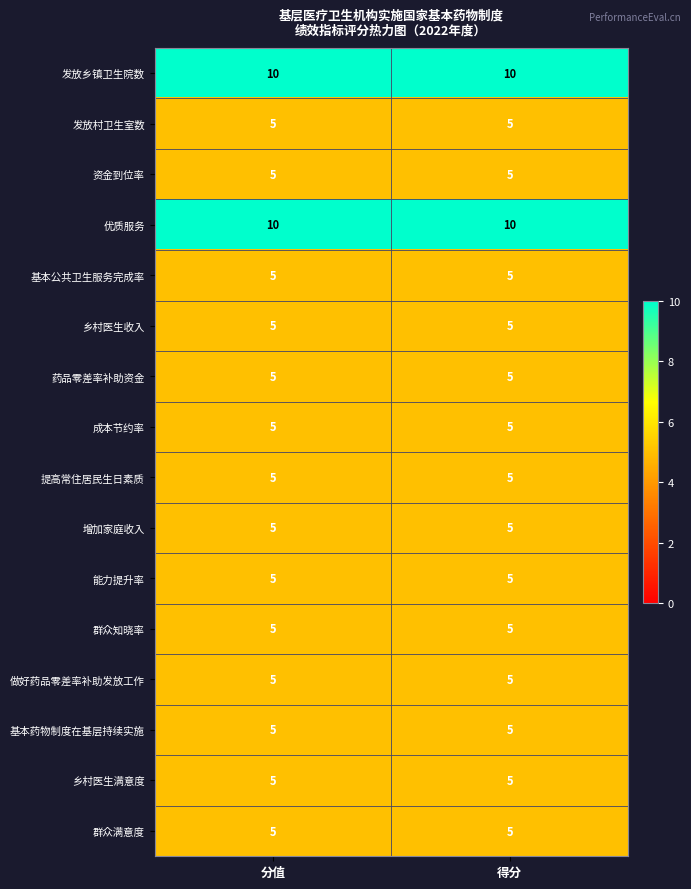

What is the total value across all series at 分值?

90